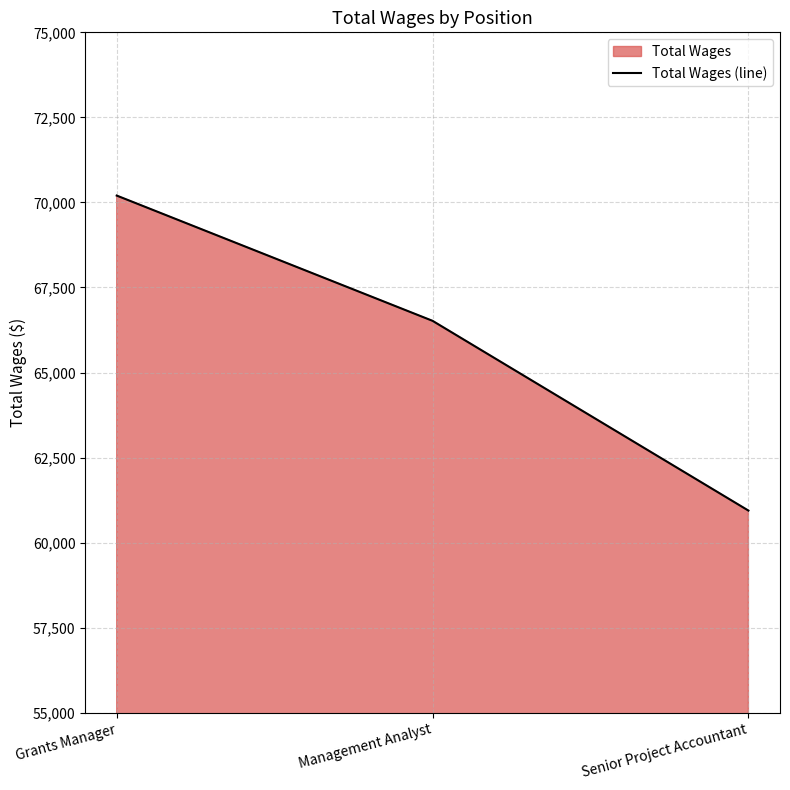

The value at Management Analyst is 66520. True or false?

True